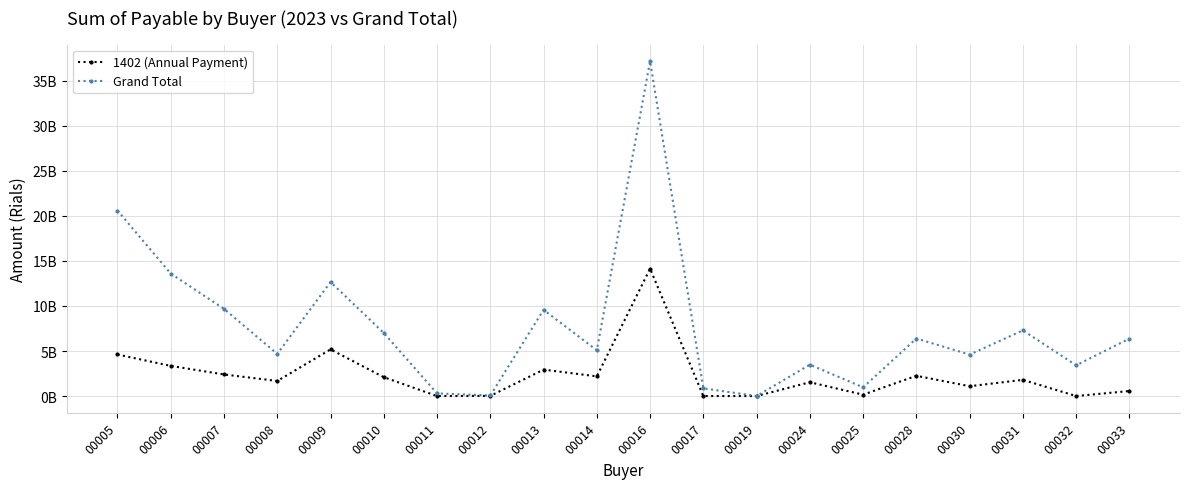

True or false: Grand Total and 1402 (Annual Payment) cross at least once.

False